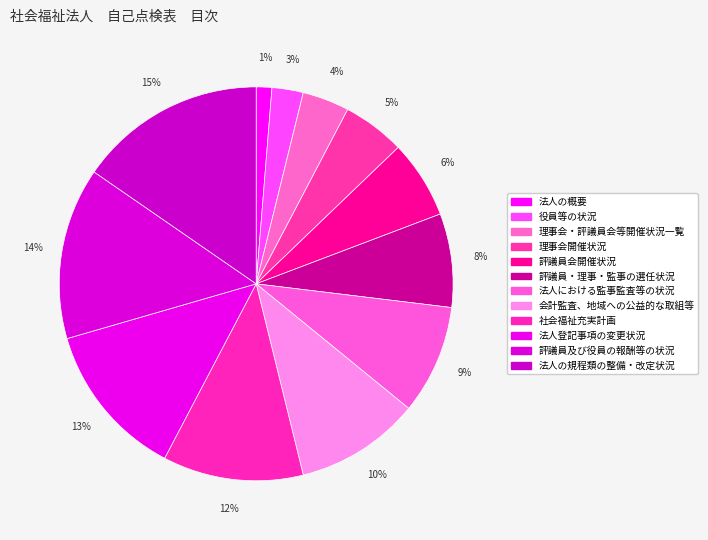

The 法人の概要 slice represents 1% of the pie. True or false?

True